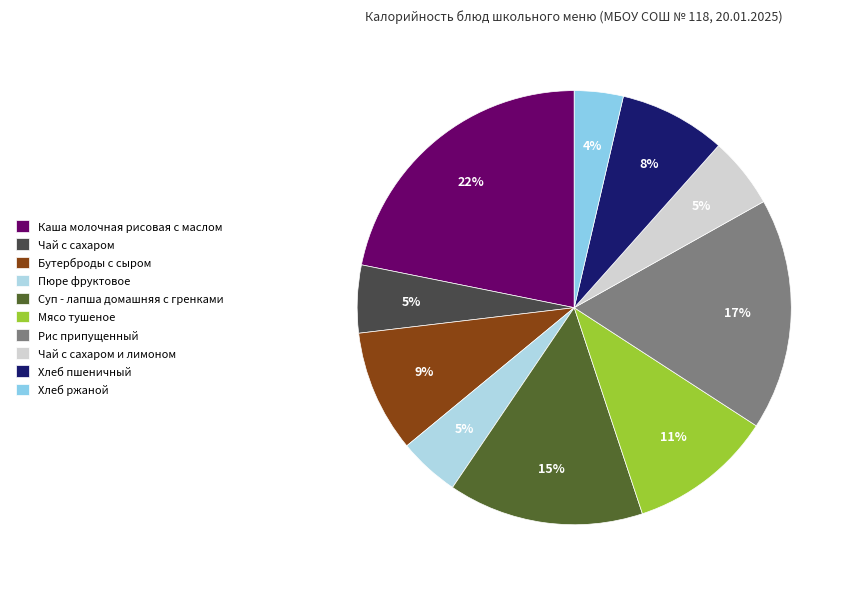

How many segments does this pie chart have?

10